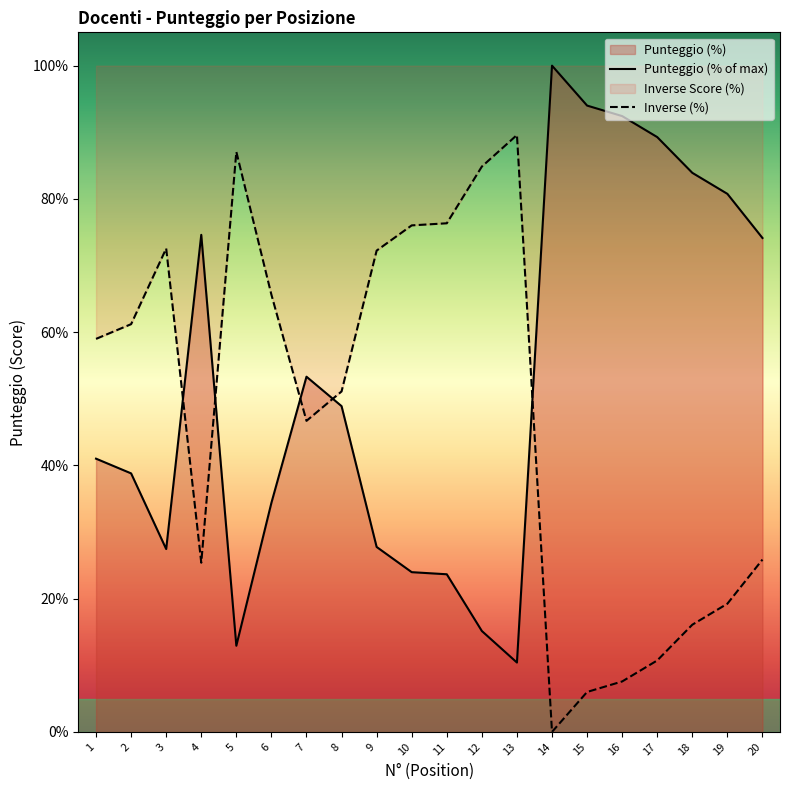

Is it true that Punteggio (% of max) equals 21.2 at 17?

False